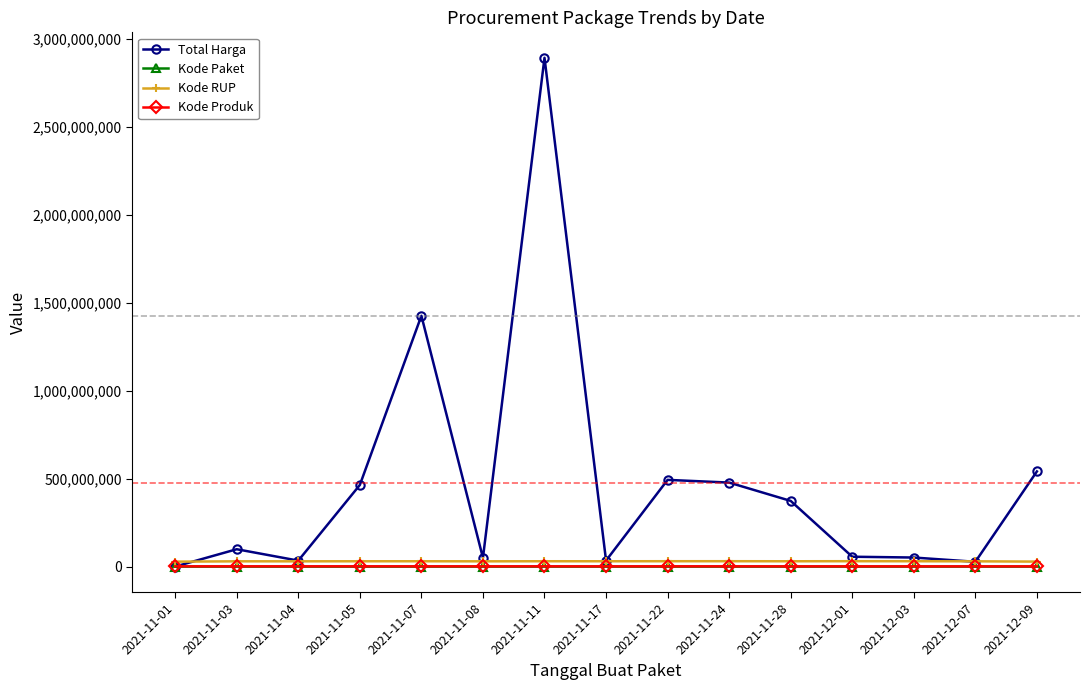

How many data points in Kode RUP are less than 30372232?

7